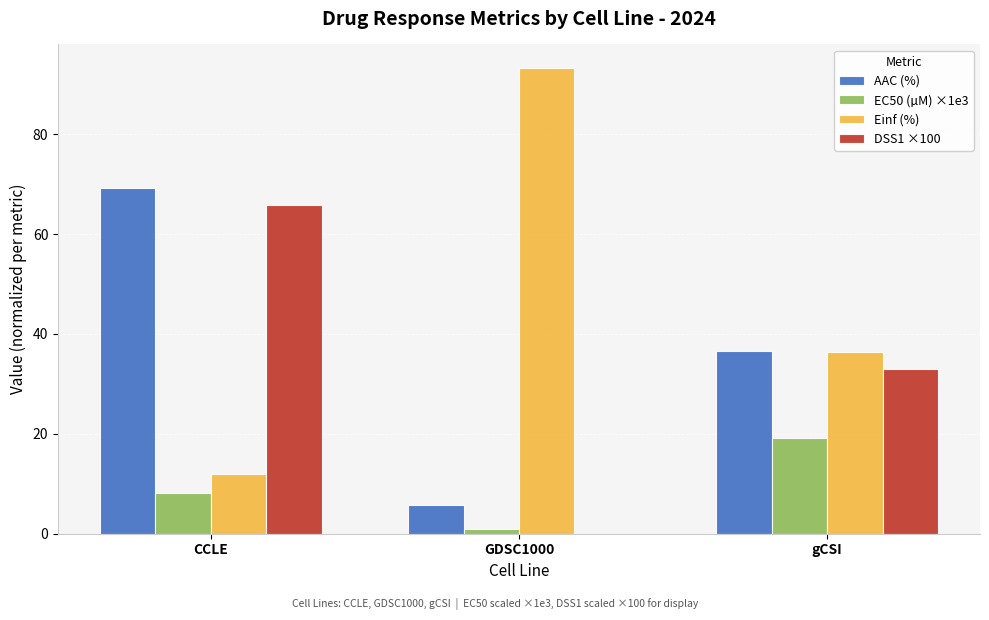

Between CCLE and GDSC1000, which series saw the biggest shift?

Einf (%)